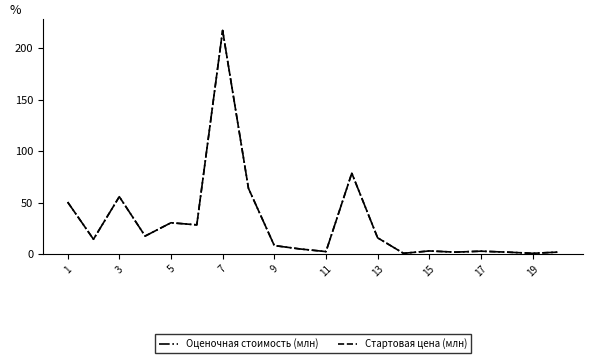

Does the chart have visible grid lines?

No